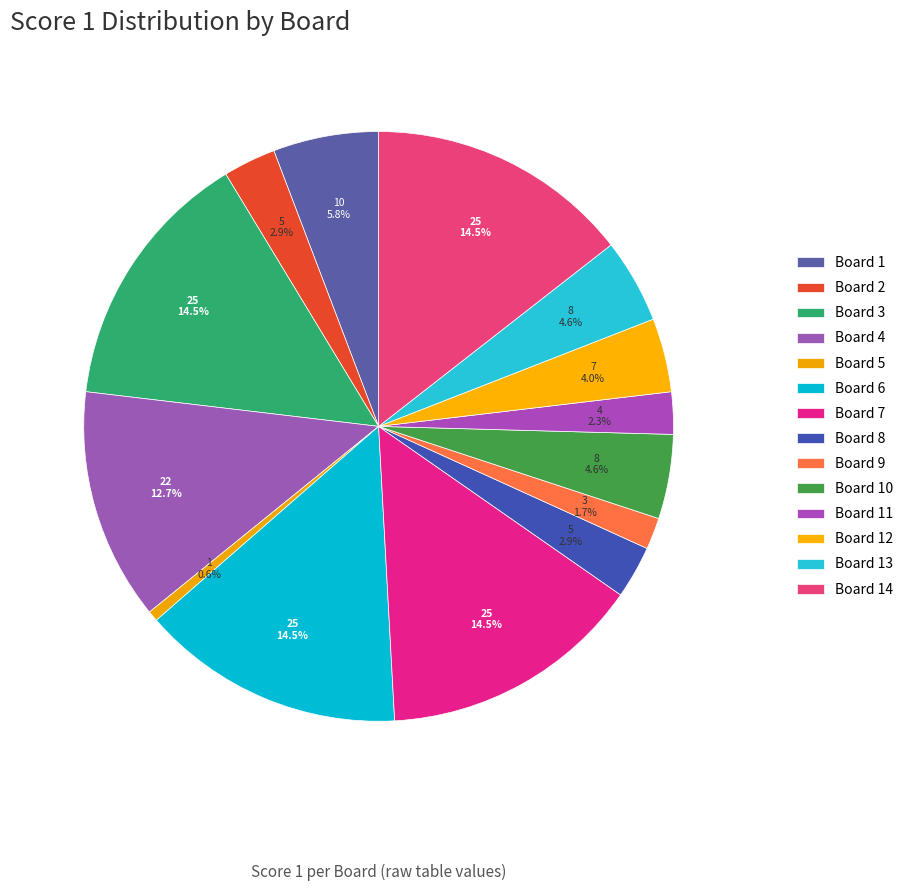

Count the number of slices in the pie.

14